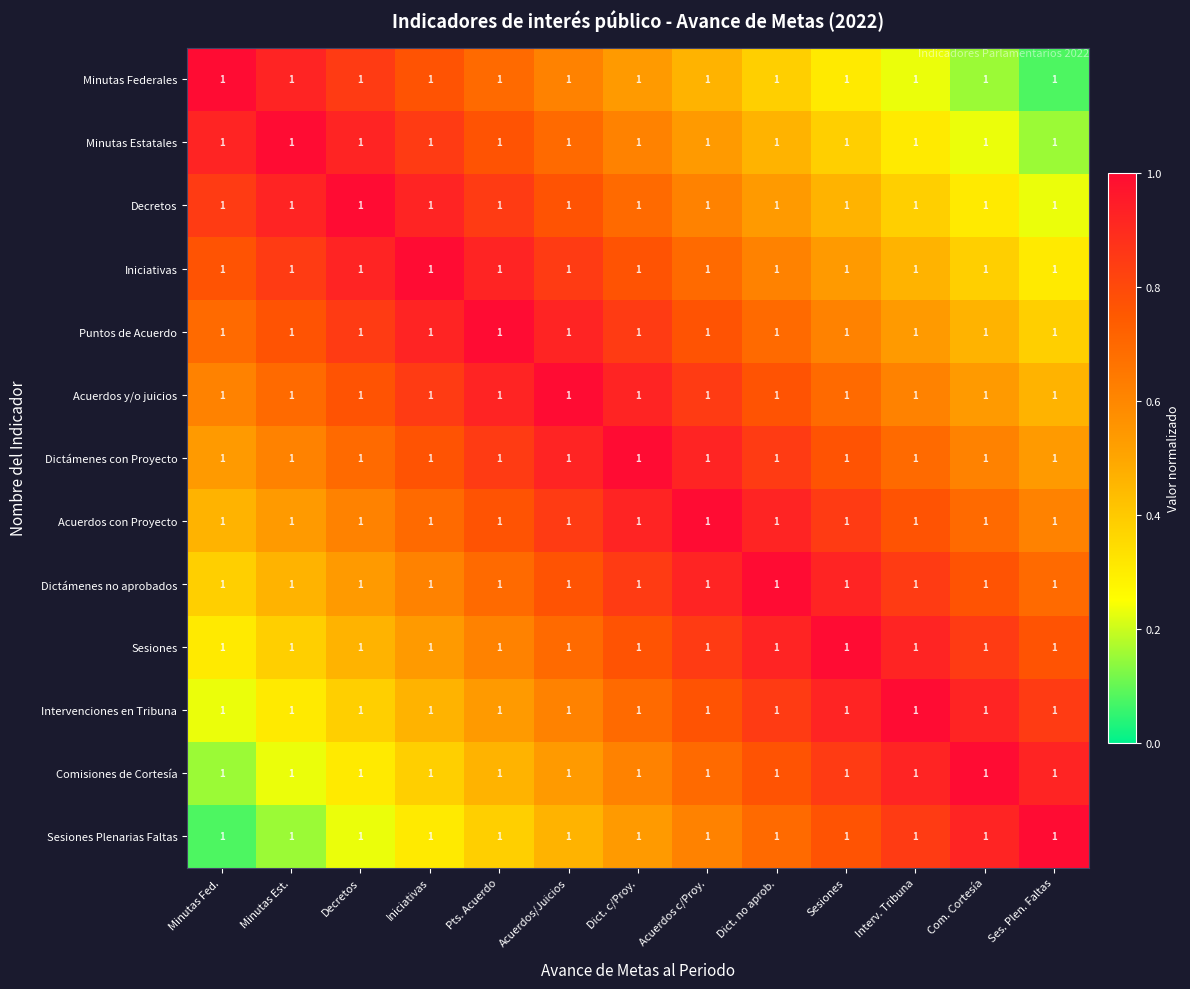

Is the value of Minutas Federales at Decretos greater than the value of Sesiones Plenarias Faltas at Dict. c/Proy.?

Yes